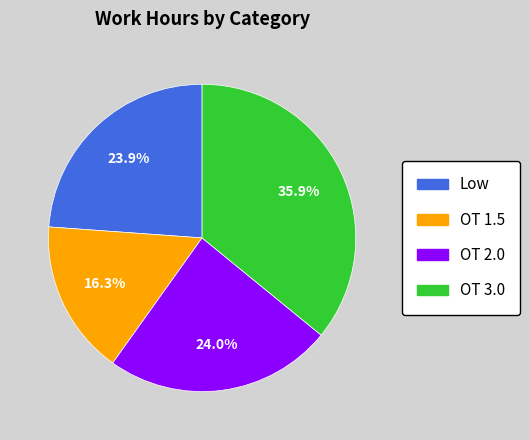

Approximately how many times larger is the value at OT 2.0 compared to Low?

1.0